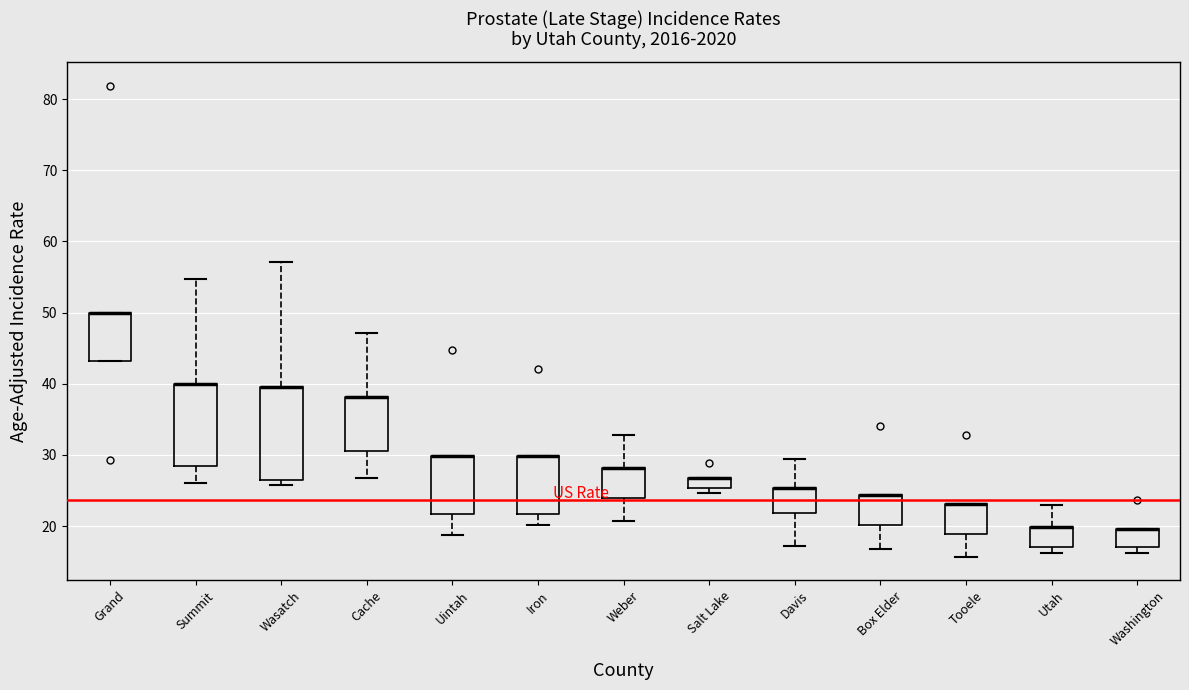

Where is the lower edge of the box for Salt Lake on the y-axis? The values are not printed on the chart, so give them approximately, as read against the axis.

25